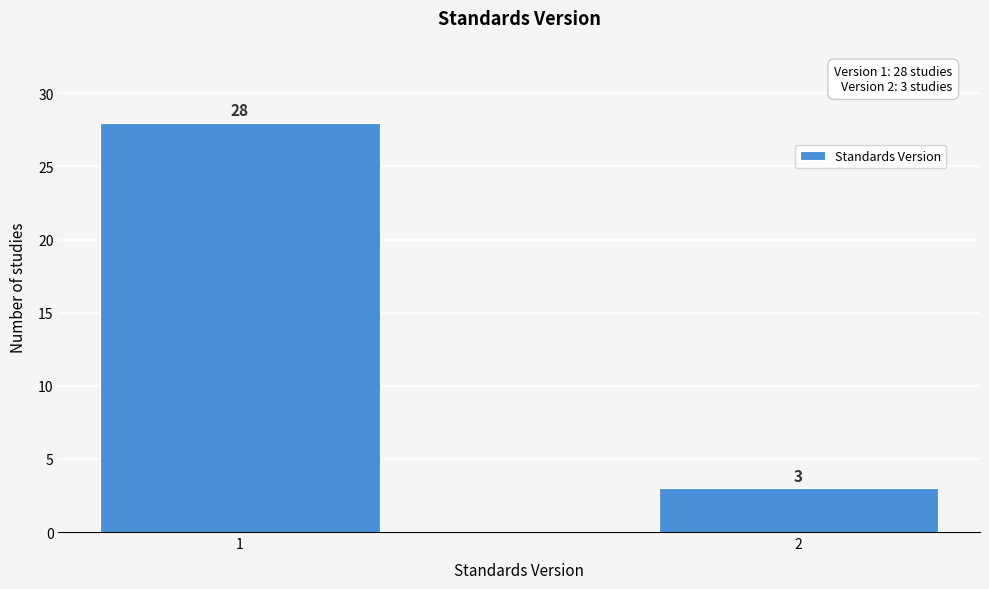

Reading right to left, transcribe all the data shown in this chart.

3	28